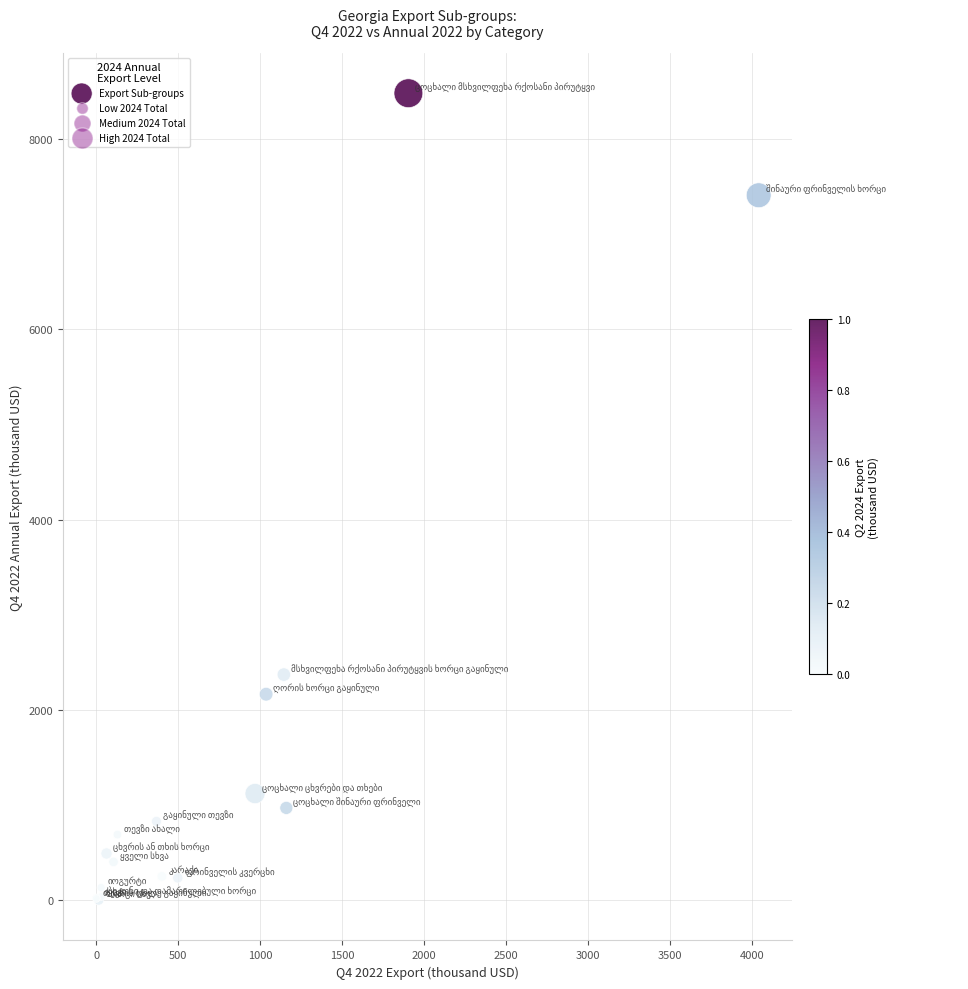

What Y value in the scatter plot is closest to 4240?

2370.5